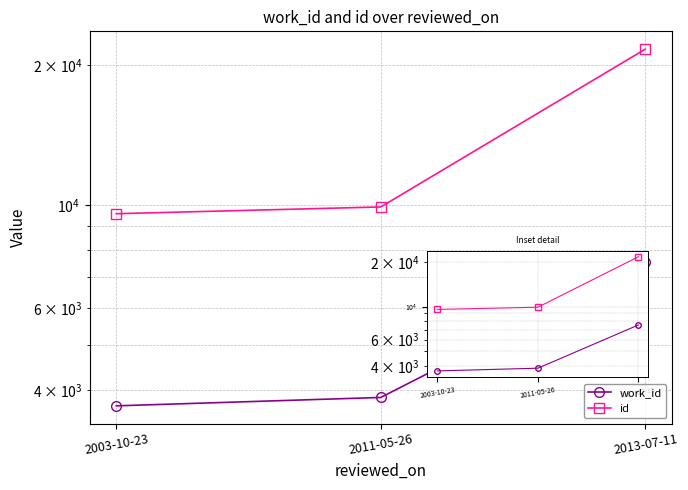

What is the difference between the maximum and minimum values in the id series?

12059